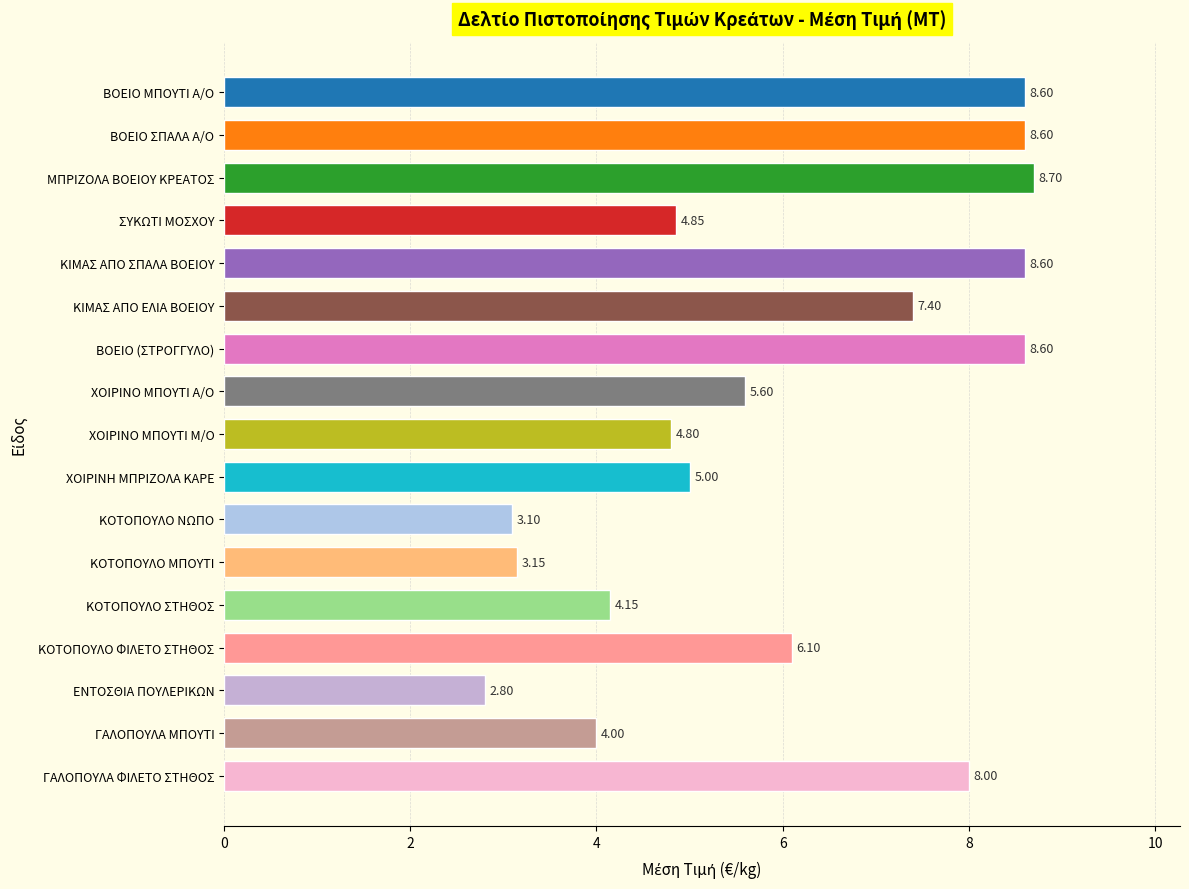

What is the smallest value displayed?

2.8